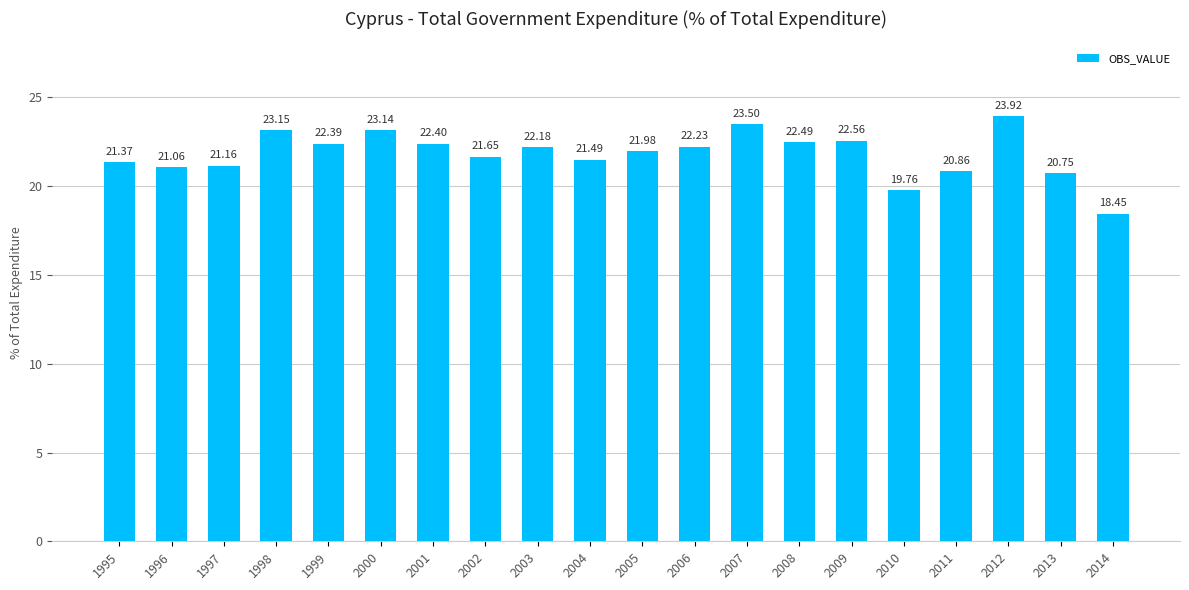

What is the ratio of the value at 2004 to the value at 2014?

1.2